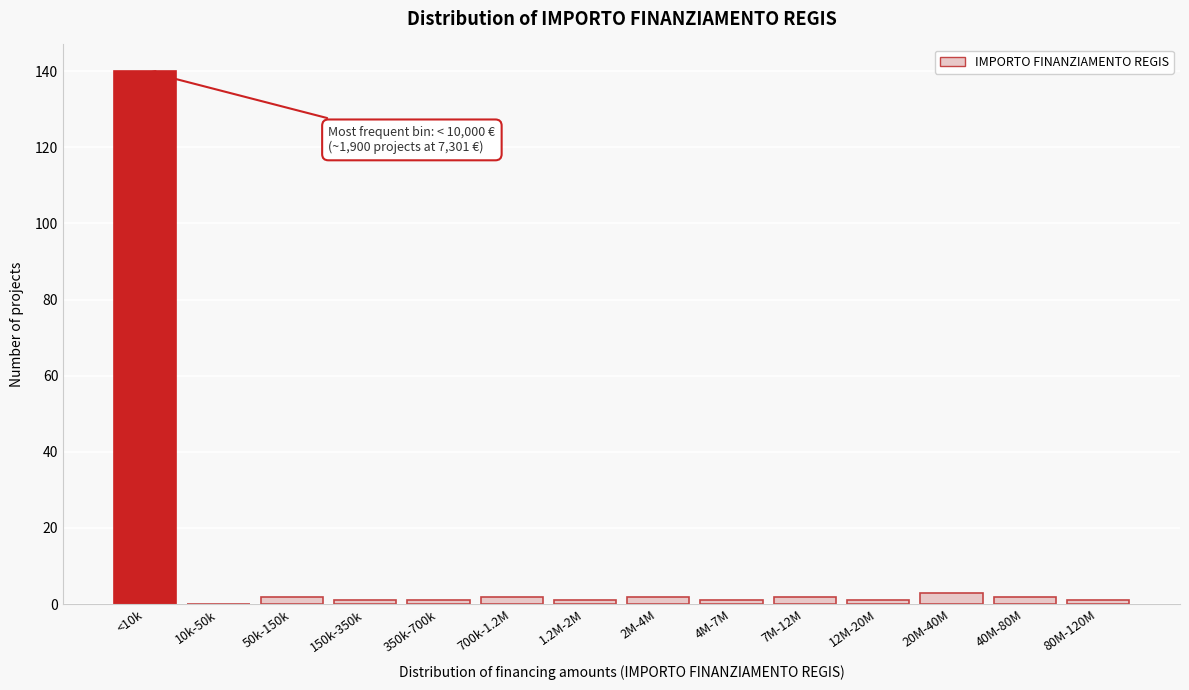

Reading right to left, extract all data points from this chart.

80M-120M=1	40M-80M=2	20M-40M=3	12M-20M=1	7M-12M=2	4M-7M=1	2M-4M=2	1.2M-2M=1	700k-1.2M=2	350k-700k=1	150k-350k=1	50k-150k=2	10k-50k=0	<10k=140